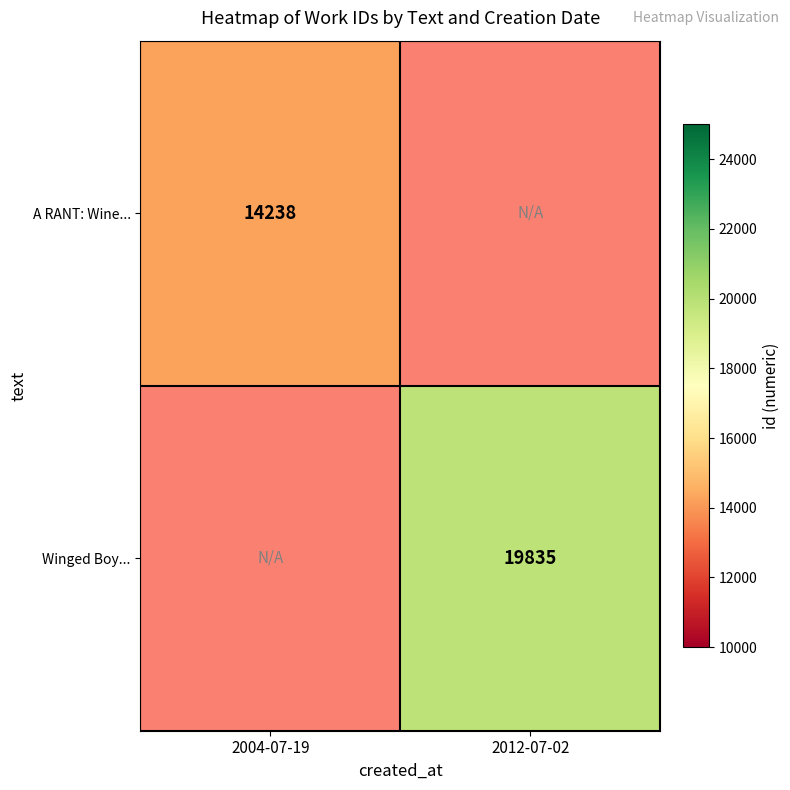

How many data points does each series have?

2